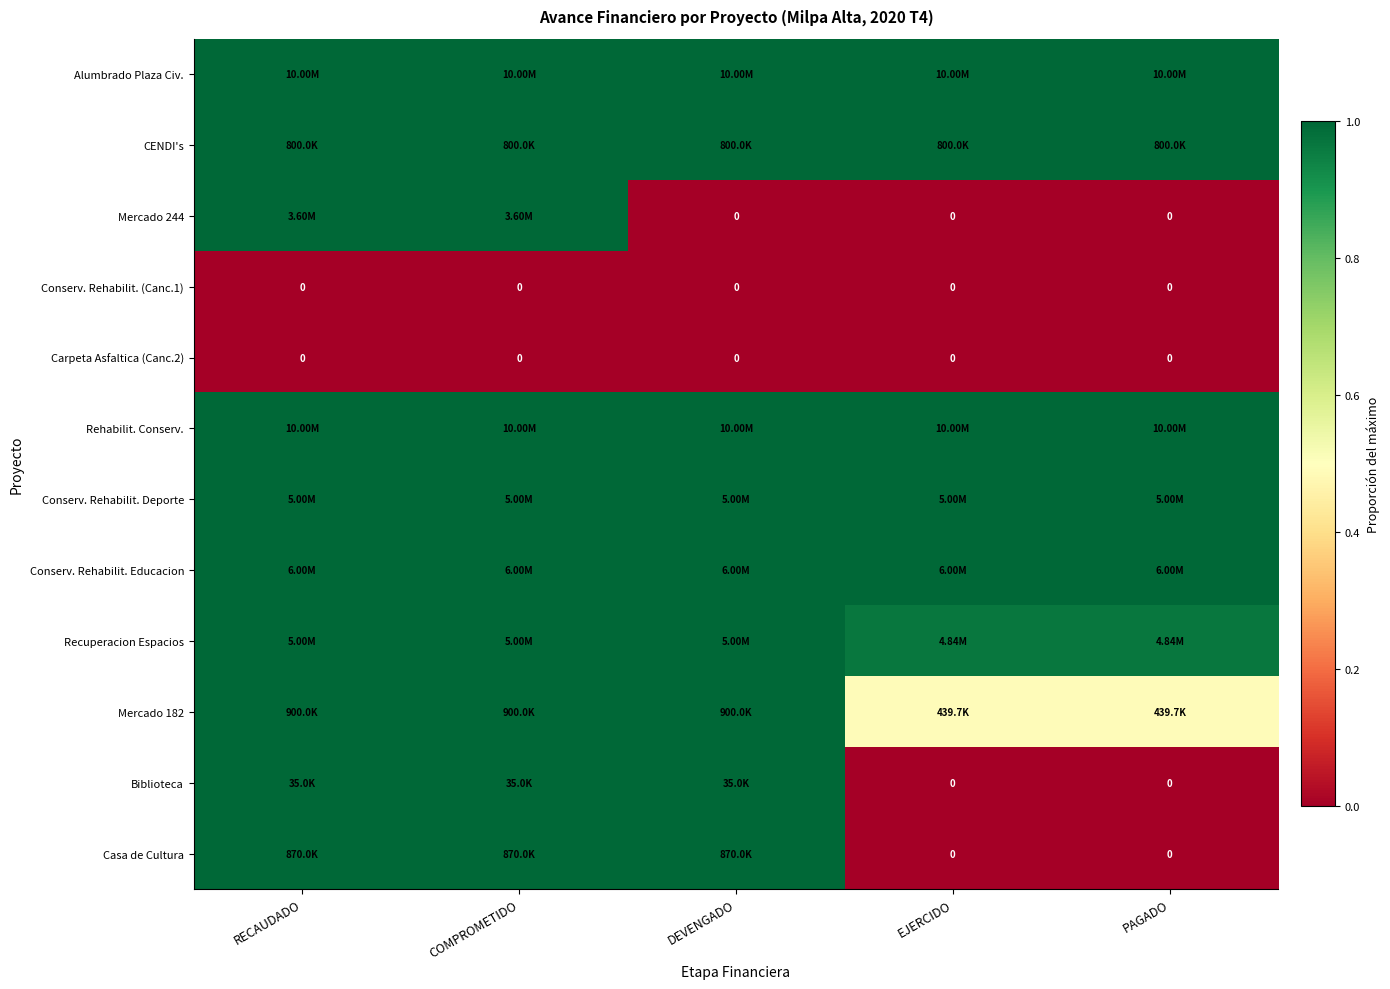

Which category has the highest value across all series?

RECAUDADO